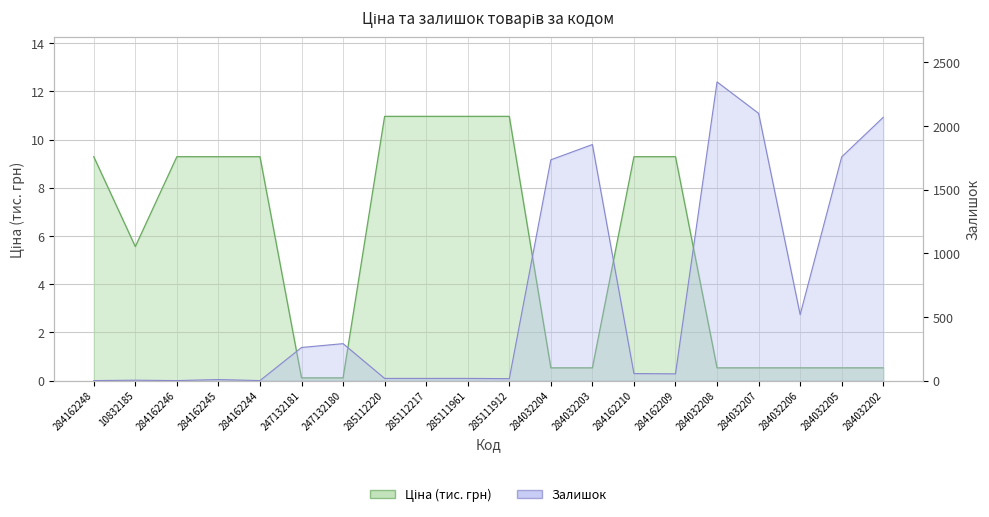

Which series ends up on top after the final intersection of Ціна and Залишок?

Залишок